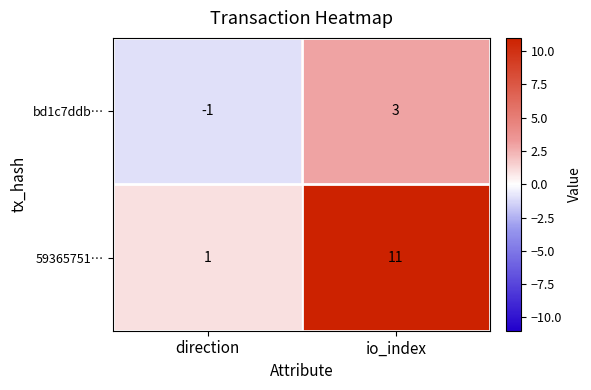

List the series in order of their overall mean, highest first.

59365751…, bd1c7ddb…